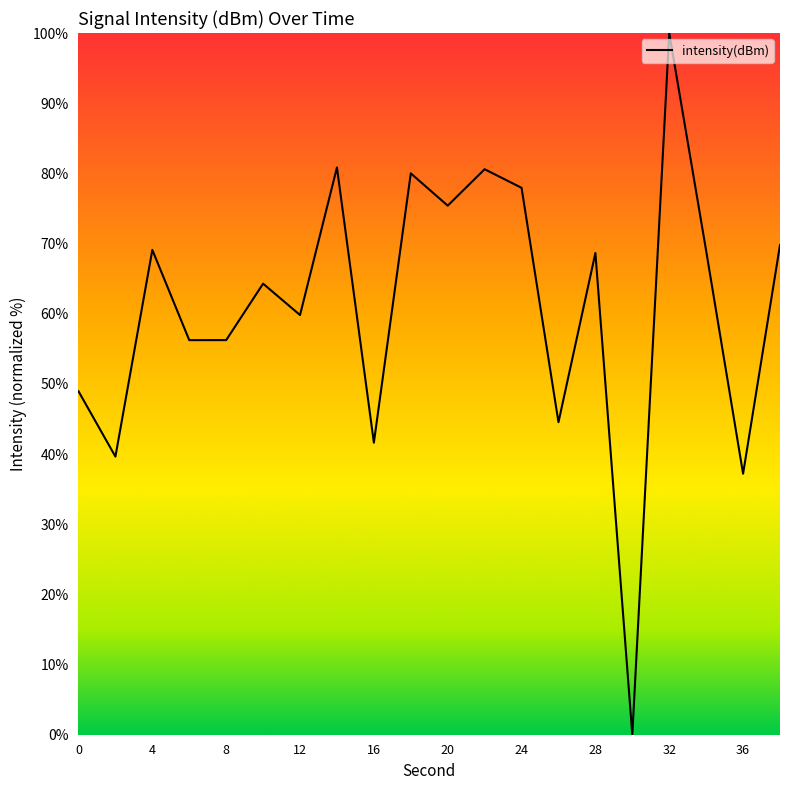

What is the value of the 20th point from the left?

69.8